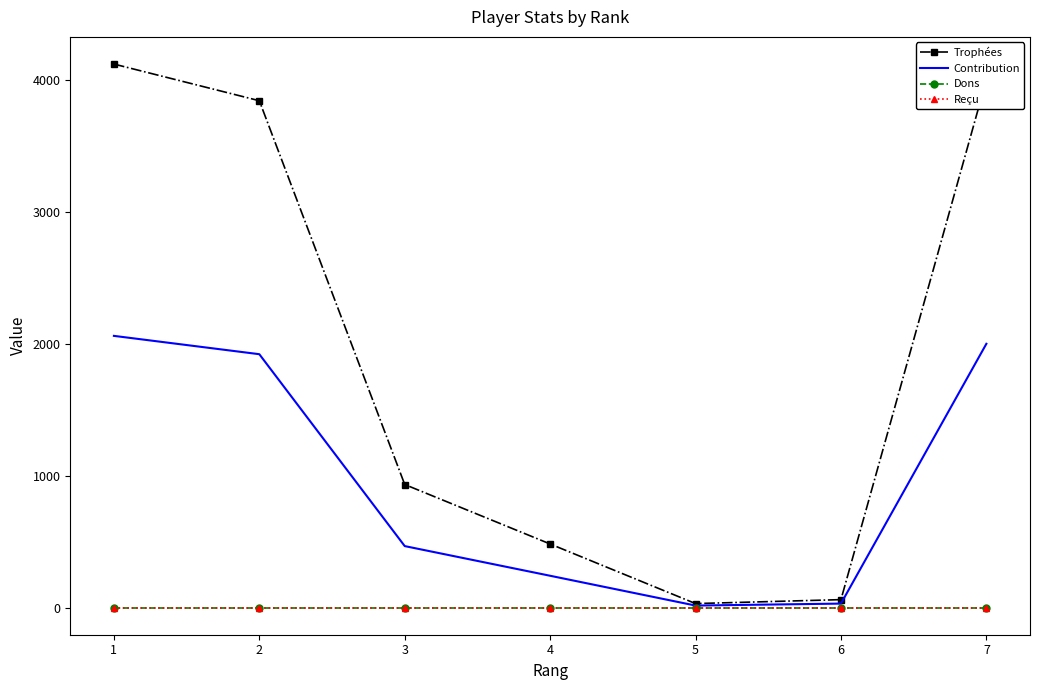

True or false: Contribution has more than 1 interior local peaks.

False